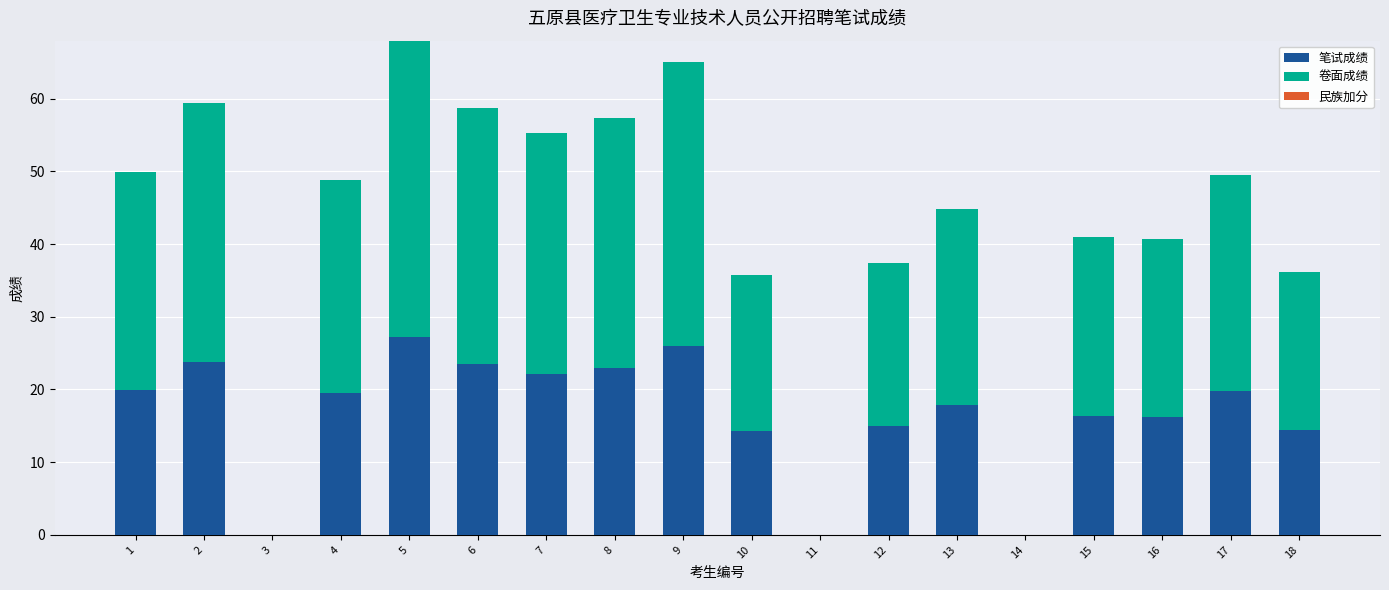

What is the total value across all series at 18?

36.2